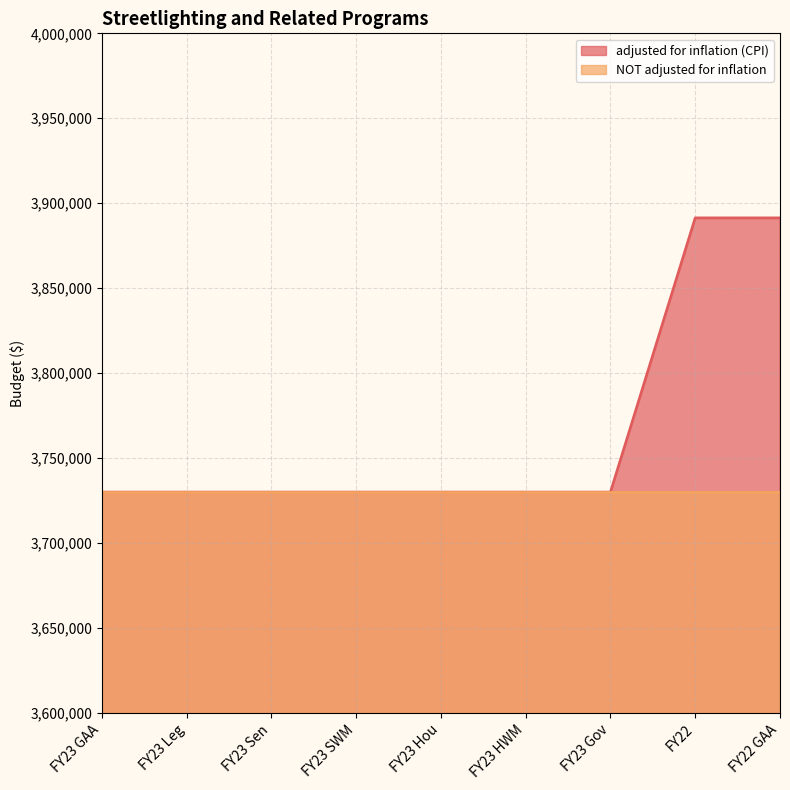

At which category does the chart reach its minimum across all series?

FY23 GAA